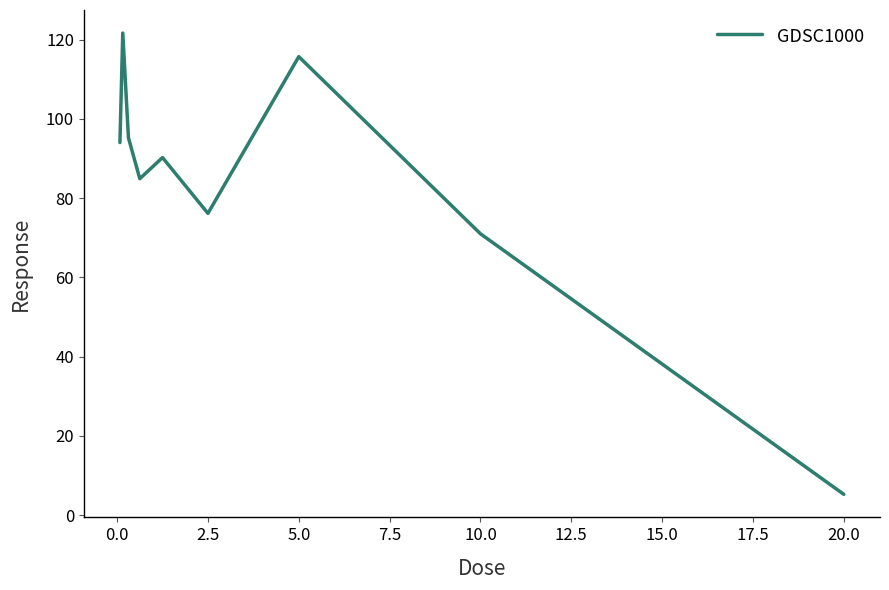

What is the smallest value displayed?

5.3